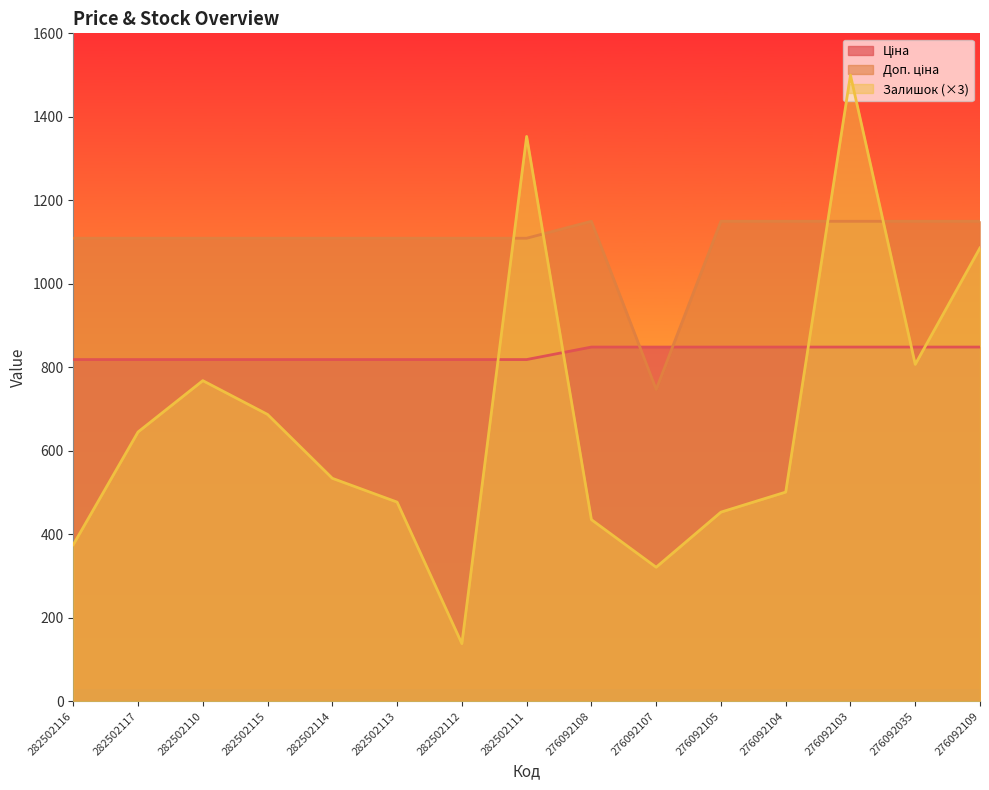

Reading right to left, list all the values displayed in this chart.

Ціна: 276092109=848.4	276092035=848.4	276092103=848.4	276092104=848.4	276092105=848.4	276092107=848.4	276092108=848.4	282502111=818.5	282502112=818.5	282502113=818.5	282502114=818.5	282502115=818.5	282502110=818.5	282502117=818.5	282502116=818.5
Доп. ціна: 276092109=1149.7	276092035=1149.7	276092103=1149.7	276092104=1149.7	276092105=1149.7	276092107=747.0	276092108=1149.7	282502111=1109.2	282502112=1109.2	282502113=1109.2	282502114=1109.2	282502115=1109.2	282502110=1109.2	282502117=1109.2	282502116=1109.2
Залишок: 276092109=1086.0	276092035=807.0	276092103=1500.0	276092104=501.0	276092105=453.0	276092107=321.0	276092108=435.0	282502111=1353.0	282502112=138.0	282502113=477.0	282502114=534.0	282502115=687.0	282502110=768.0	282502117=645.0	282502116=375.0